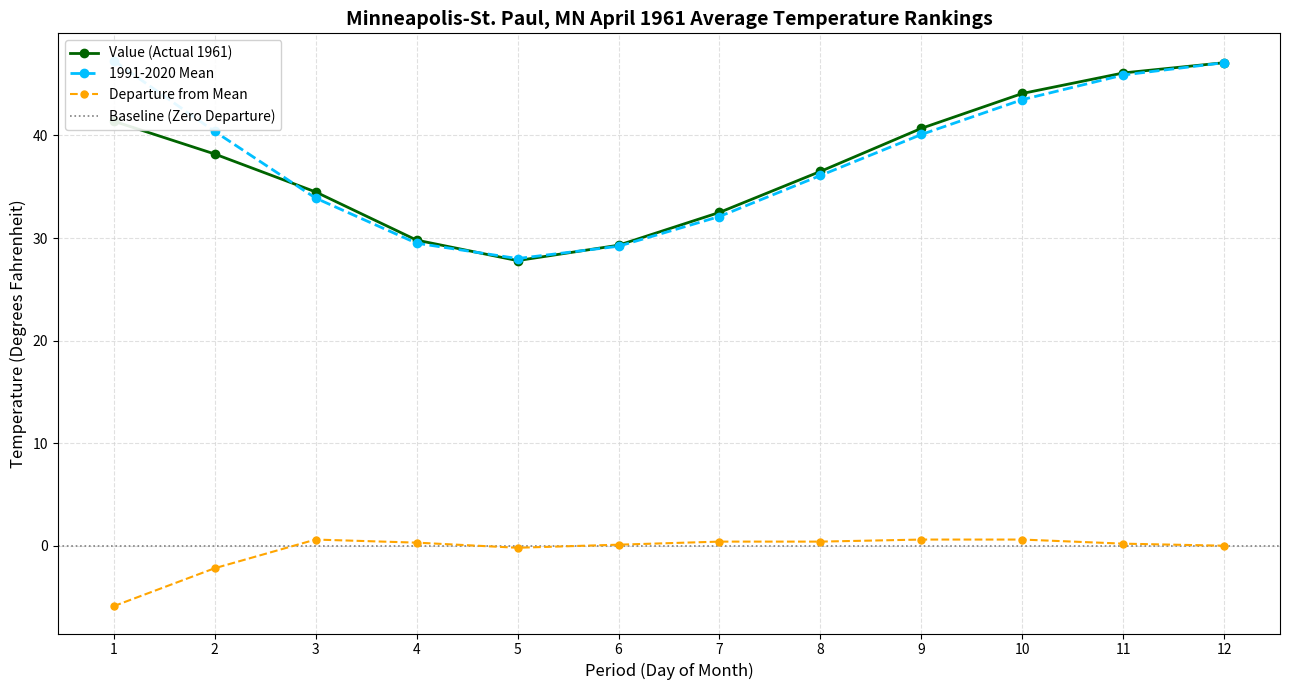

Read the Departure value at 9.

0.6